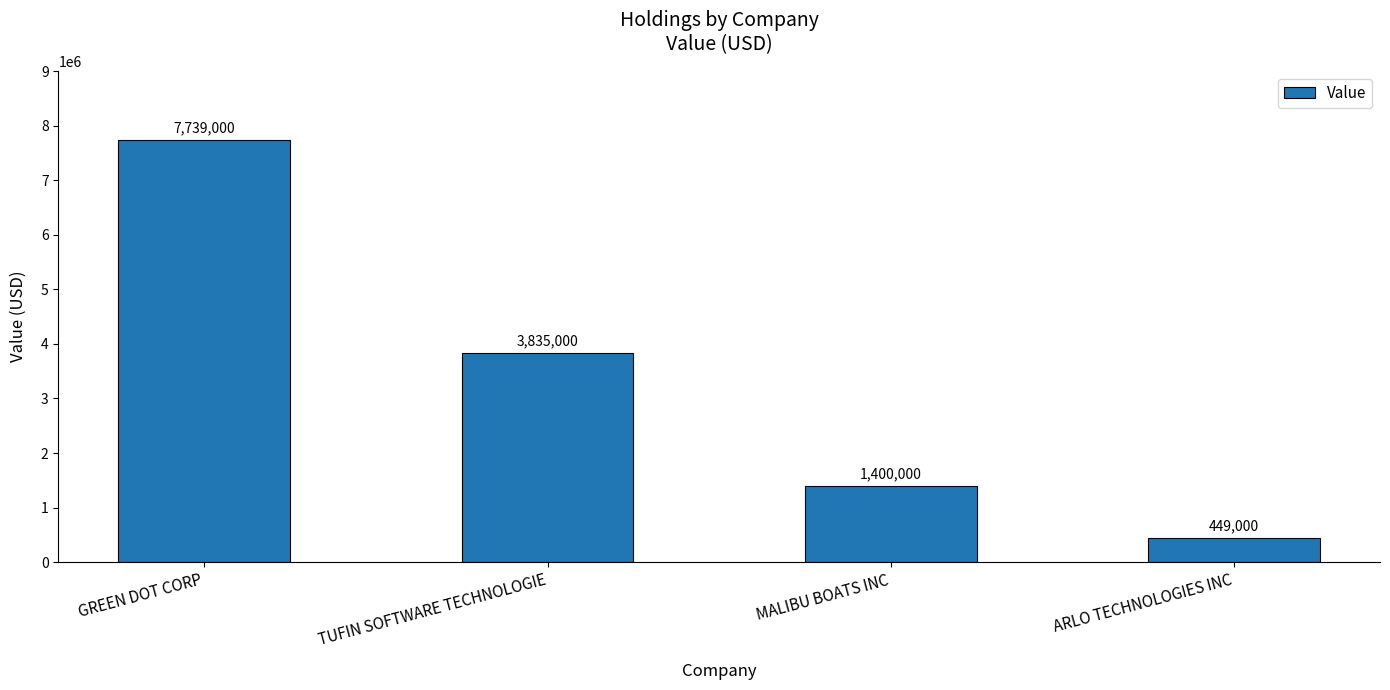

What is the smallest value displayed?

449000